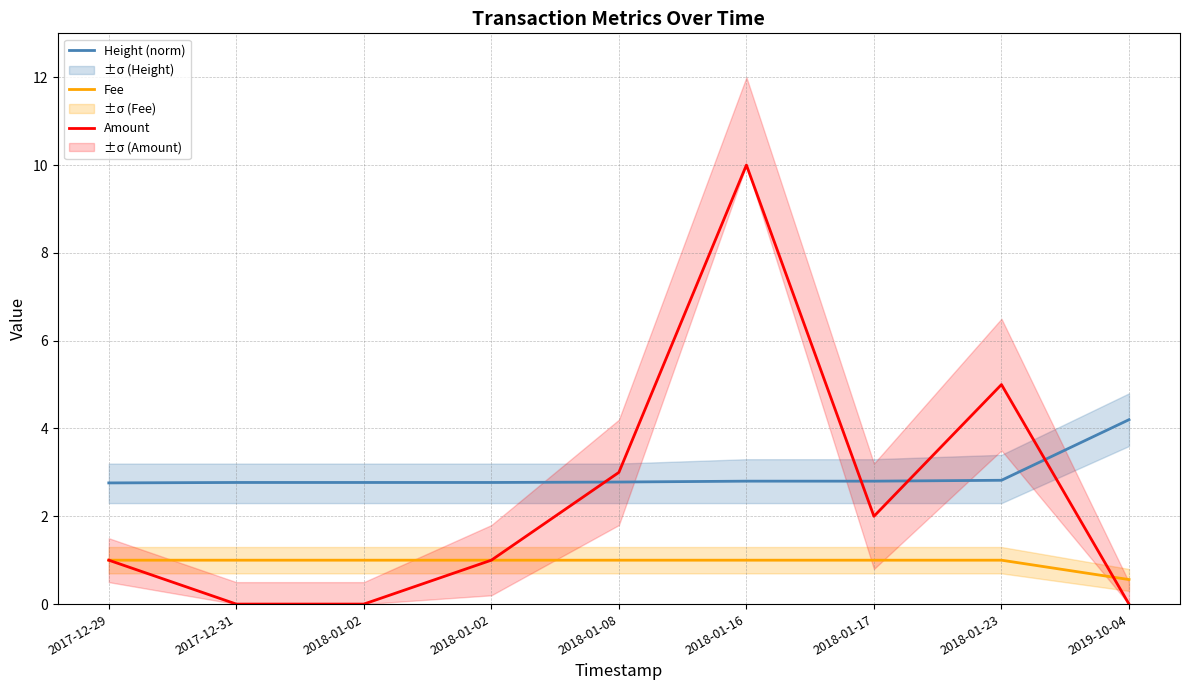

Reading left to right, transcribe all the data shown in this chart.

Height (norm): 2.8	2.8	2.8	2.8	2.8	2.8	2.8	2.8	4.2
Fee: 1.0	1.0	1.0	1.0	1.0	1.0	1.0	1.0	0.6
Amount: 1.0	0.0	0.0	1.0	3.0	10.0	2.0	5.0	0.0